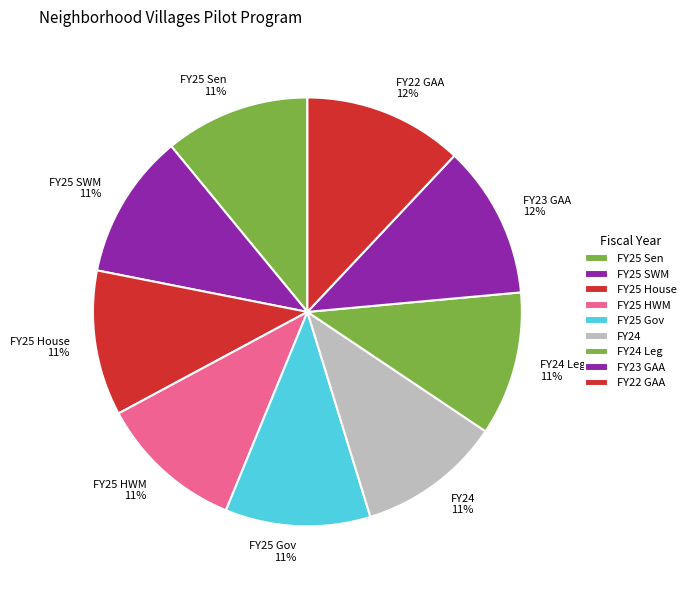

Do FY25 HWM and FY22 GAA together represent more than half of the pie?

No